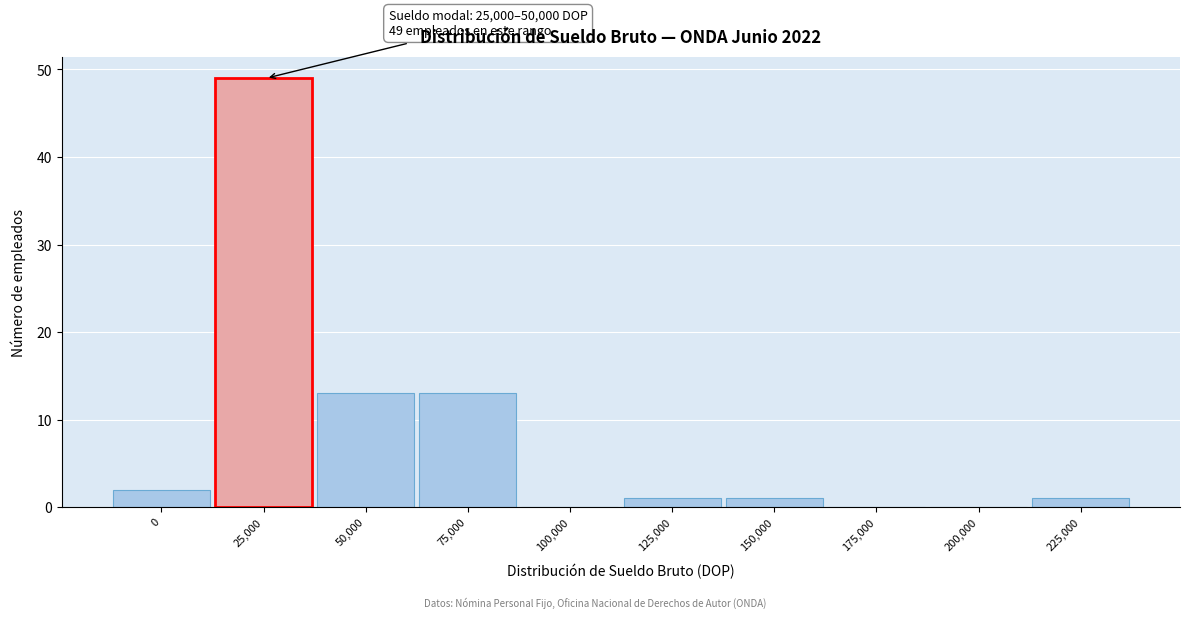

Reading left to right, what are all the values shown in this chart?

0=2	25,000=49	50,000=13	75,000=13	100,000=0	125,000=1	150,000=1	175,000=0	200,000=0	225,000=1